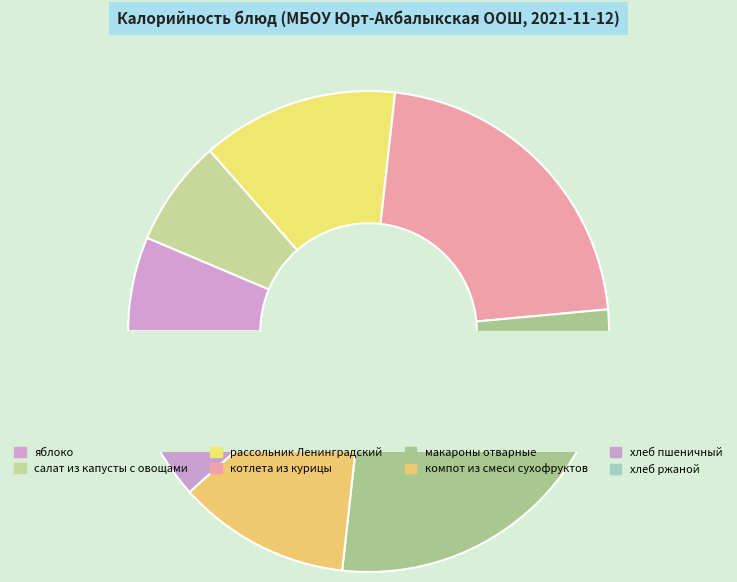

Which has a higher value, макароны отварные or компот из смеси сухофруктов?

макароны отварные